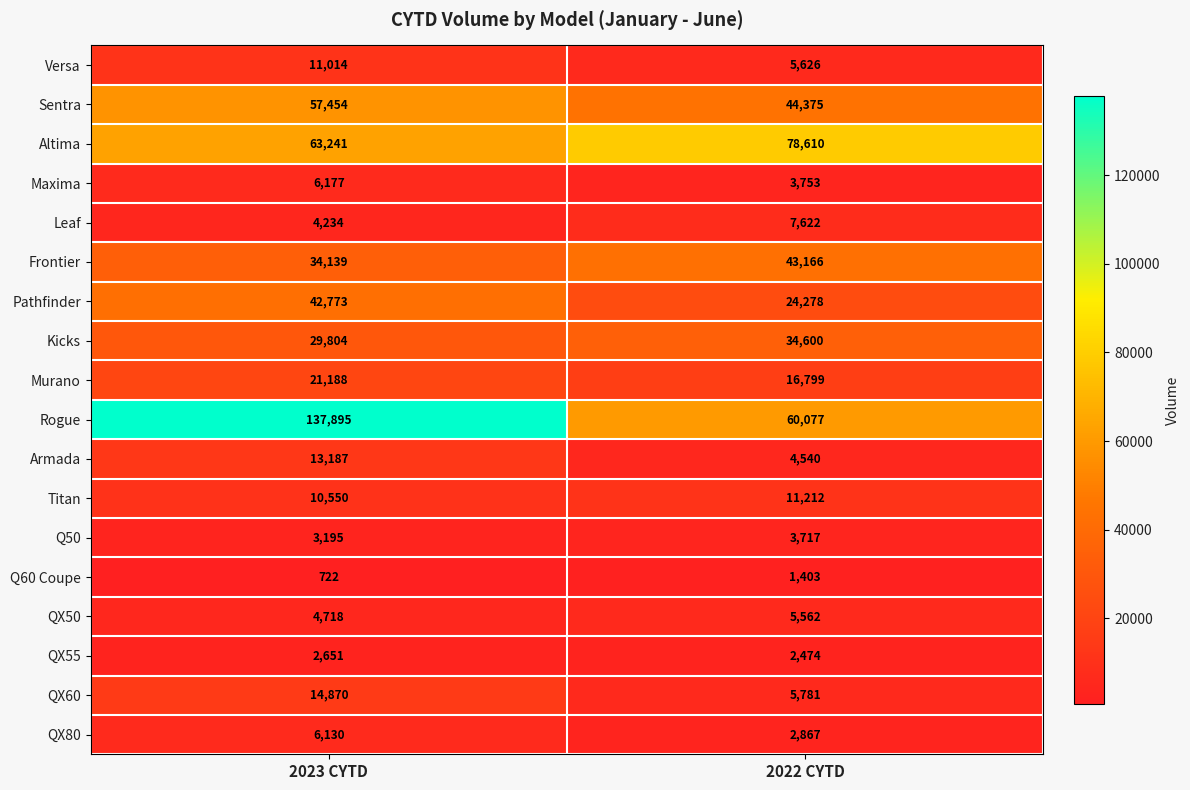

What is the greatest value displayed?

137895